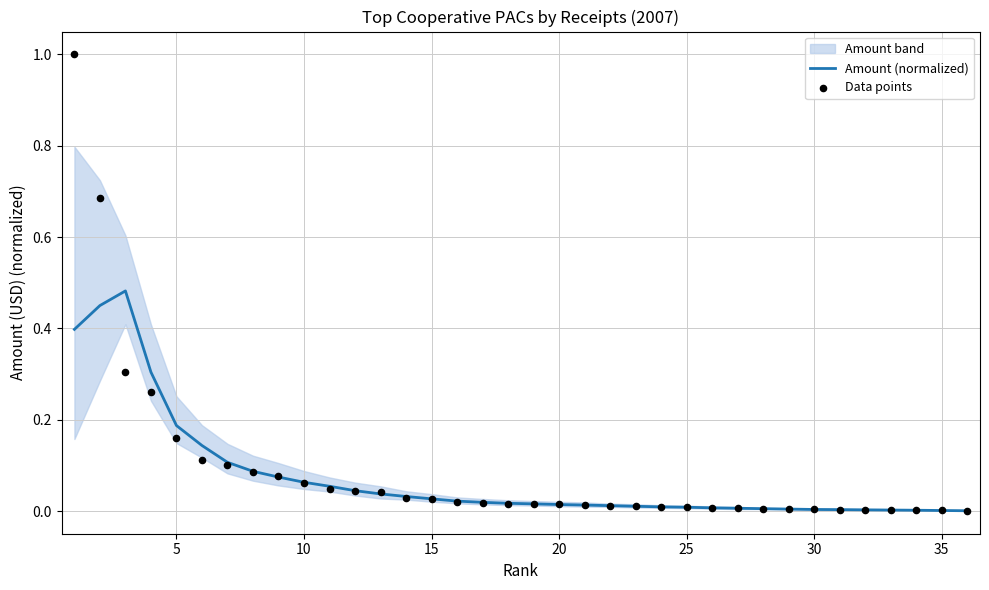

Which series has the widest spread of Y values?

Data points